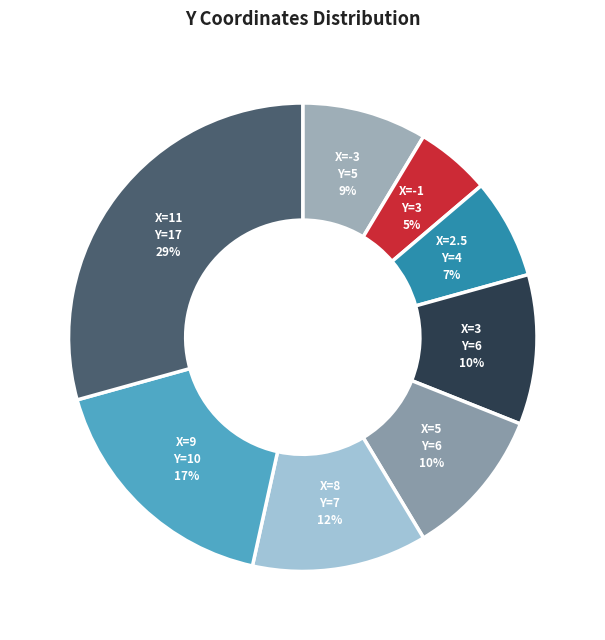

Does any single category account for the majority?

No